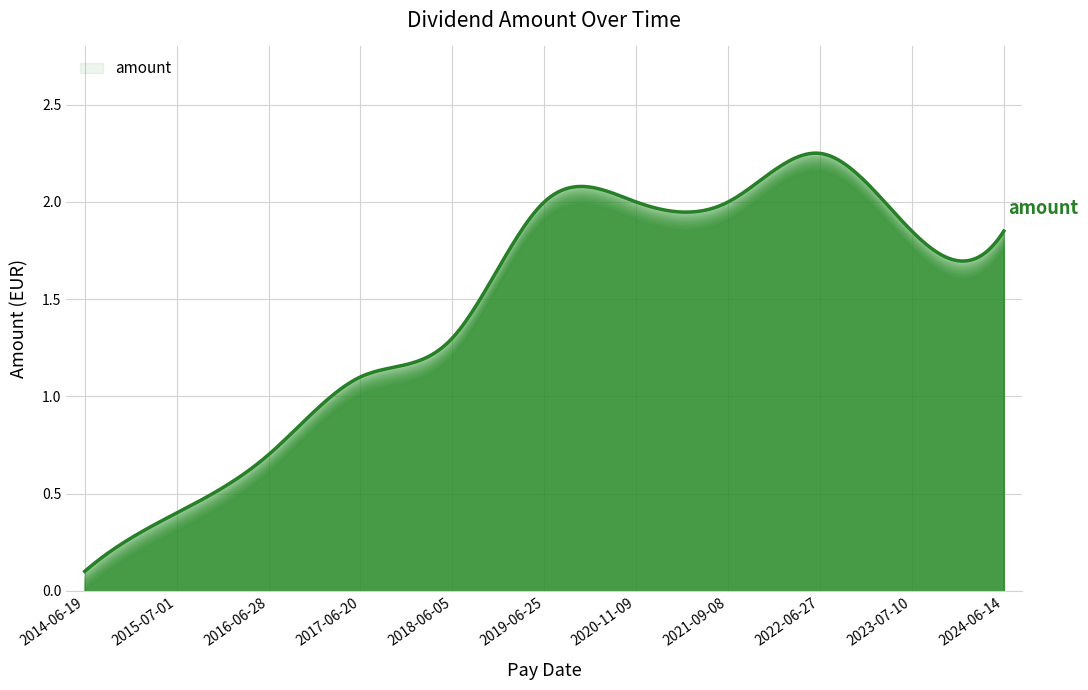

What is the value of the 8th point from the left?

2.0